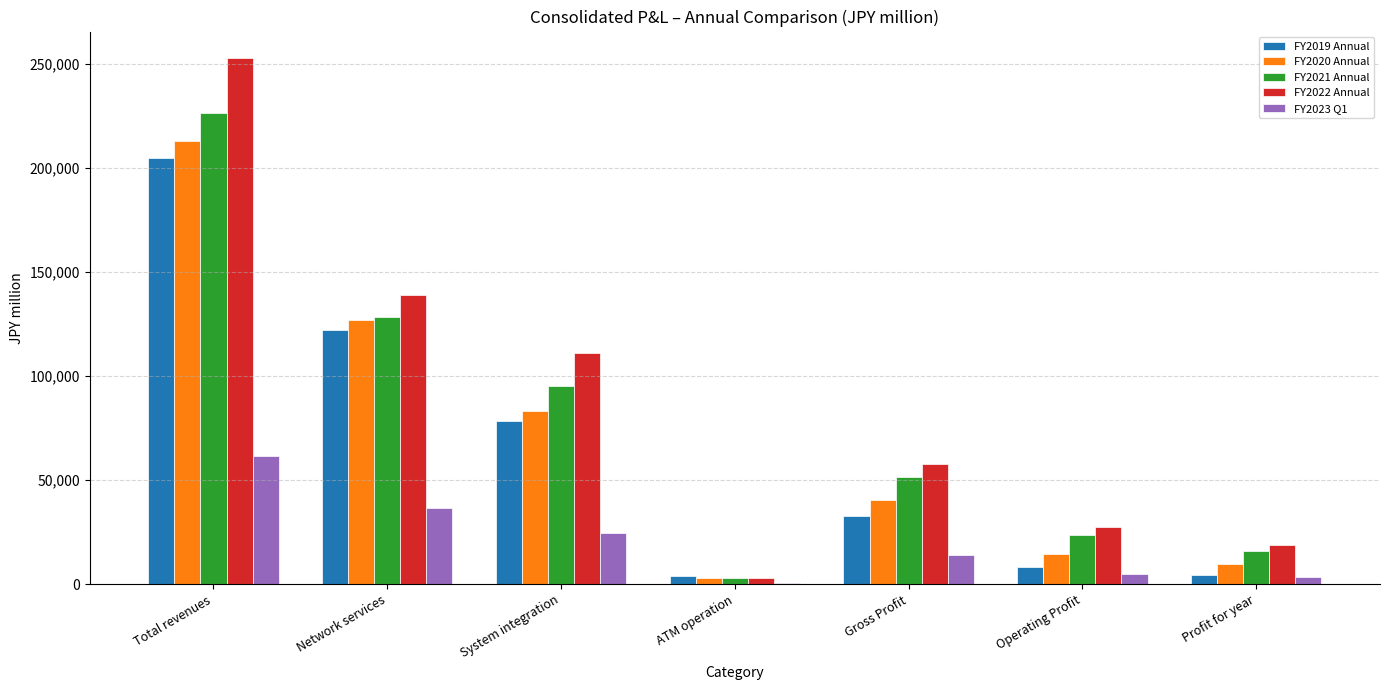

How many groups of bars are there?

7